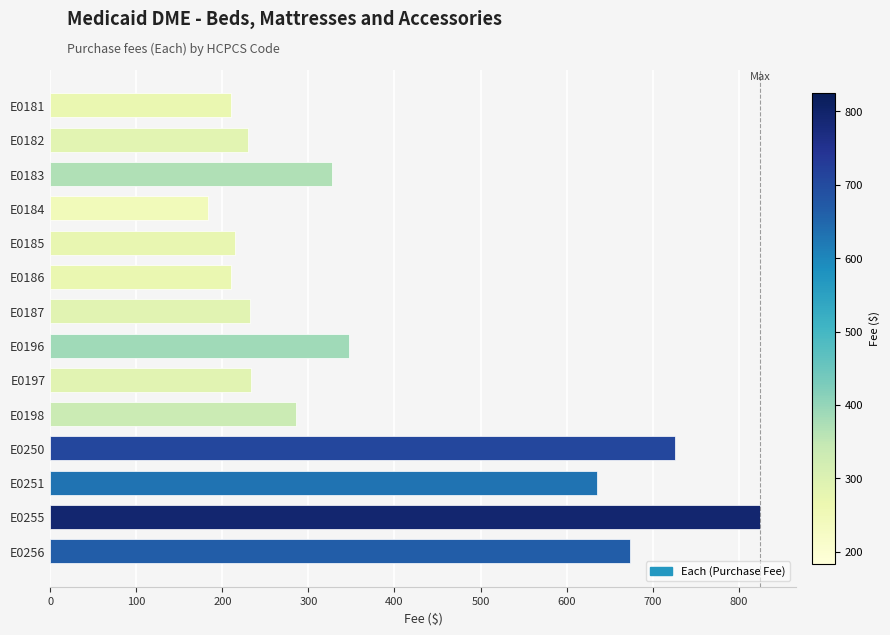

At which label is the value closest to 504?

E0251